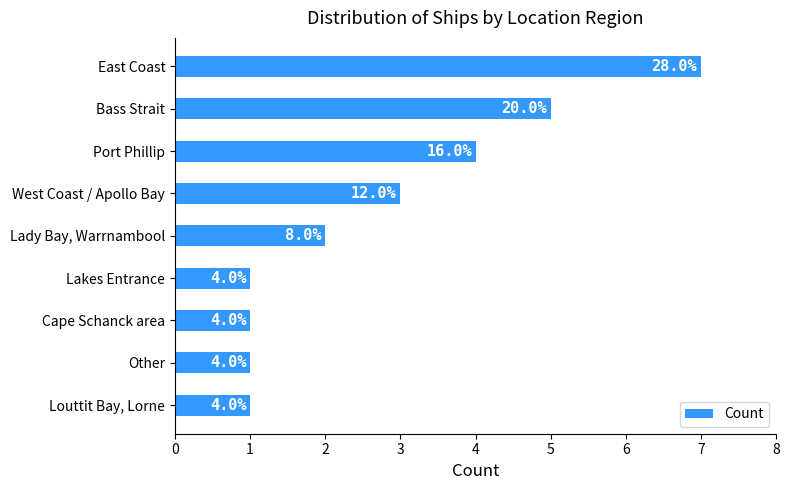

What is the minimum value shown in the chart?

1